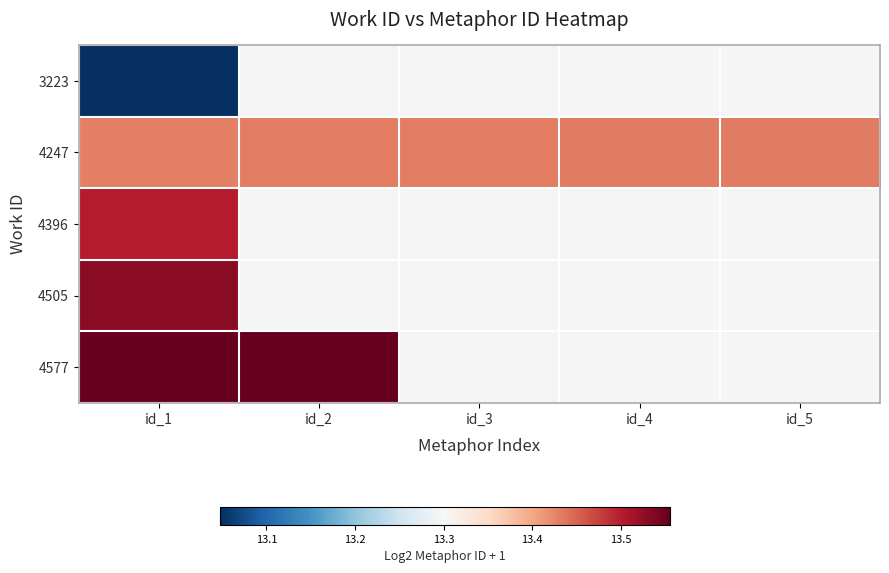

At which label is 3223 closest to 13?

id_1